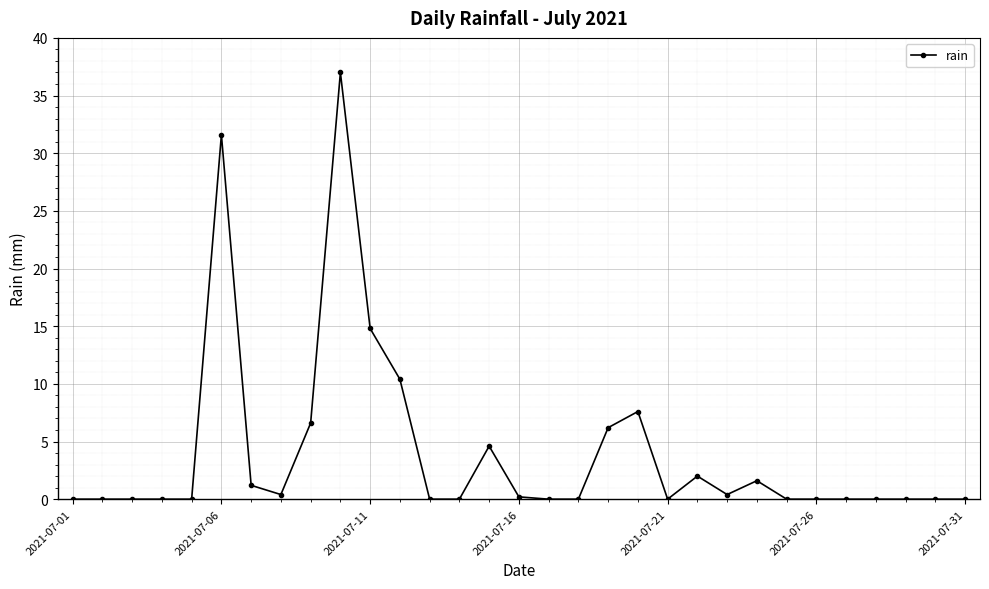

True or false: the data has more than 0 interior local peaks.

True